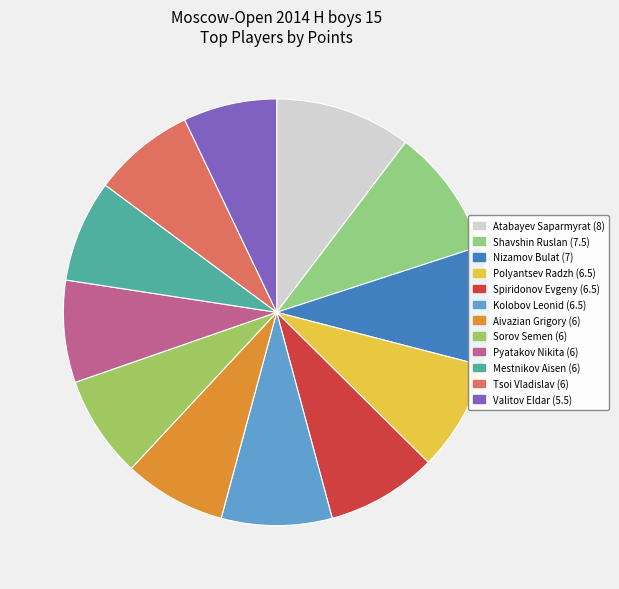

How much of the chart is everything except Nizamov Bulat (7)?

91.0%